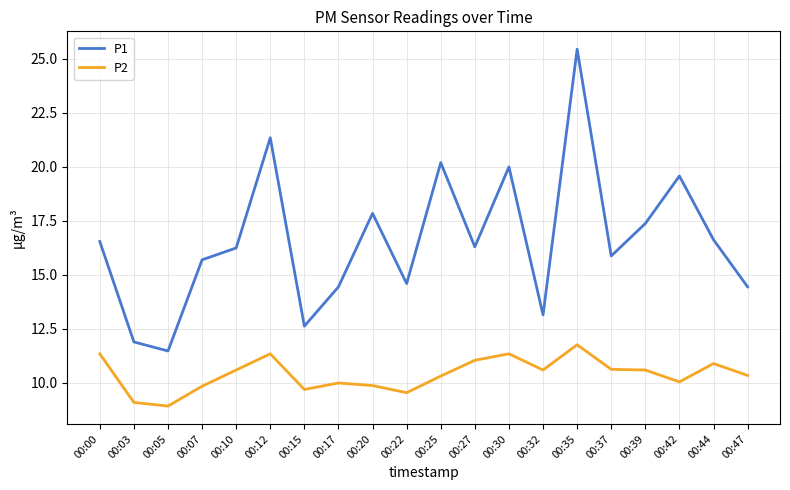

What is the approximate value of P1 at 00:15?

12.6